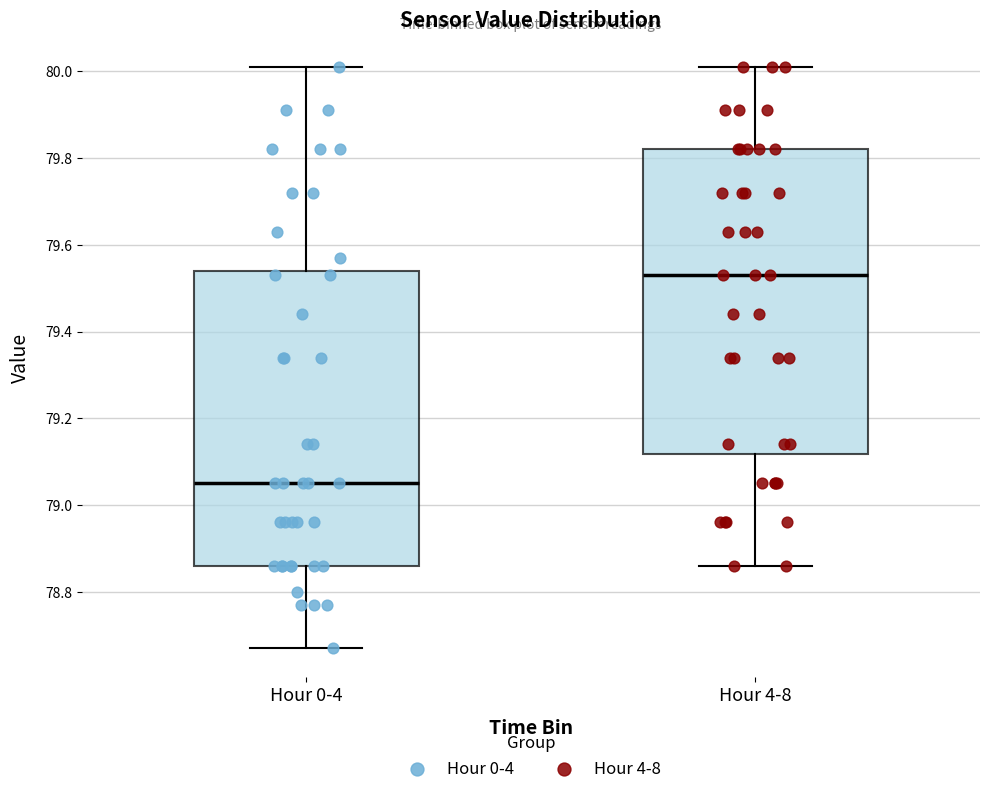

Which box is the tallest, from its lower edge to its upper edge?

Hour 4-8